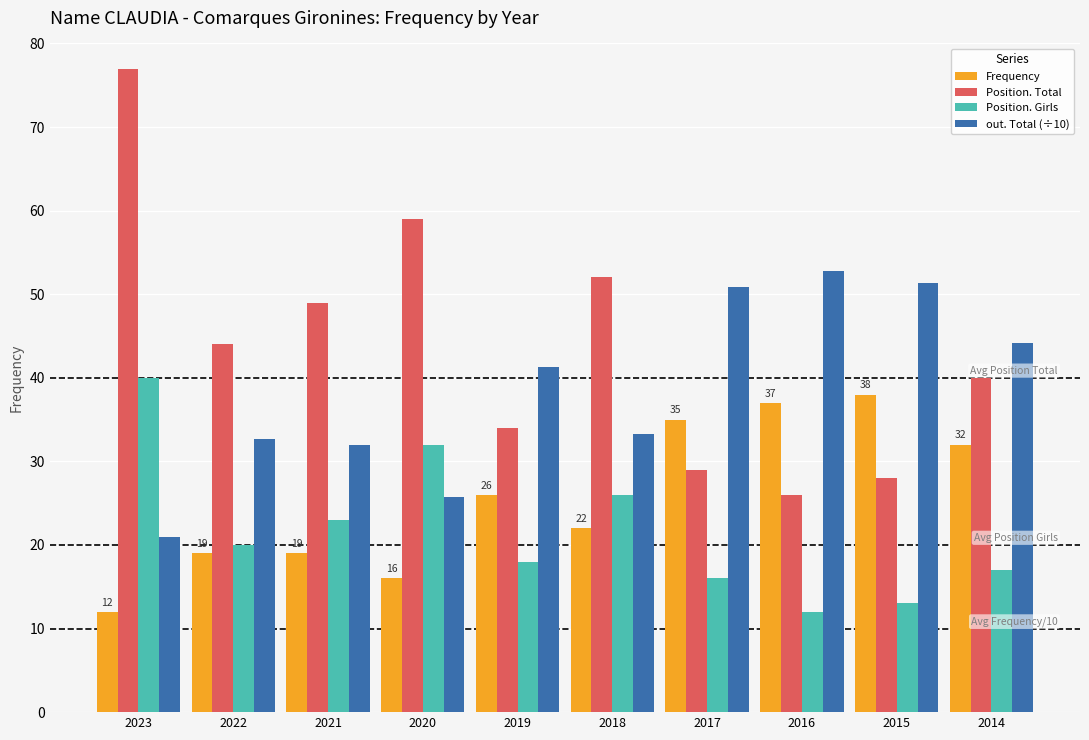

Reading left to right, extract all data points from this chart.

Frequency: 12.0	19.0	19.0	16.0	26.0	22.0	35.0	37.0	38.0	32.0
Position. Total: 77.0	44.0	49.0	59.0	34.0	52.0	29.0	26.0	28.0	40.0
Position. Girls: 40.0	20.0	23.0	32.0	18.0	26.0	16.0	12.0	13.0	17.0
out. Total (÷10): 20.9	32.7	31.9	25.7	41.3	33.3	50.9	52.8	51.4	44.2